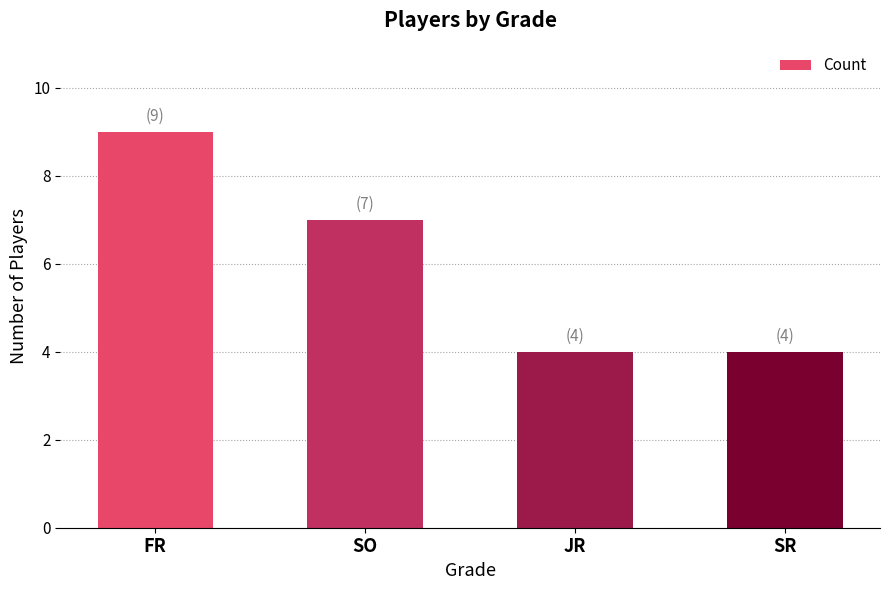

Where is the data nearest to the value 6?

SO